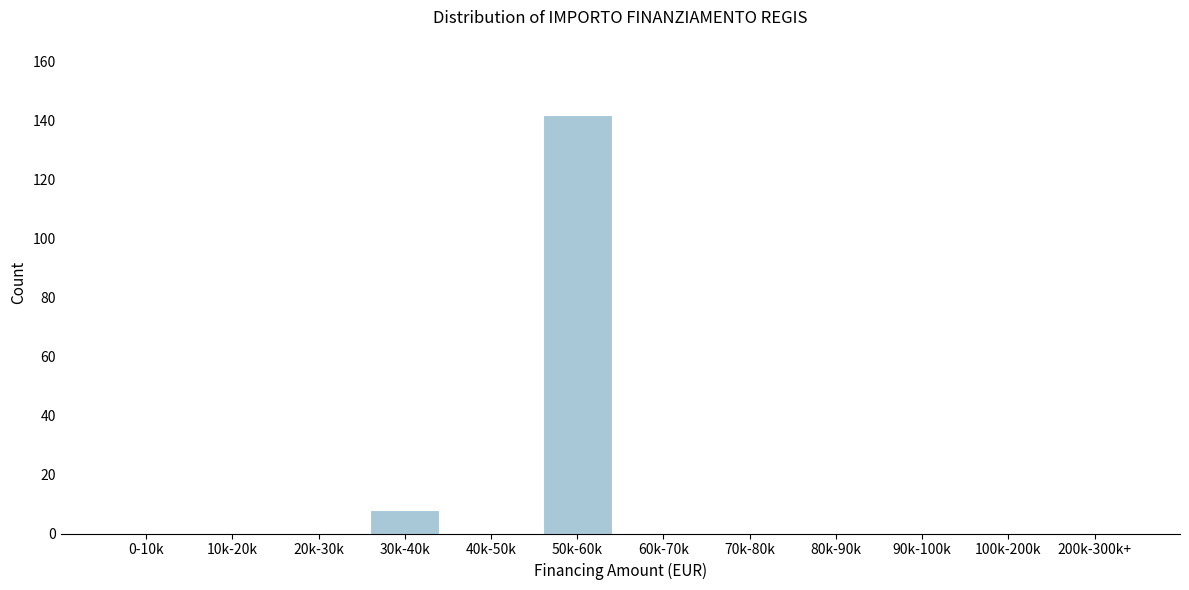

Reading left to right, extract all data points from this chart.

0-10k=0	10k-20k=0	20k-30k=0	30k-40k=8	40k-50k=0	50k-60k=142	60k-70k=0	70k-80k=0	80k-90k=0	90k-100k=0	100k-200k=0	200k-300k+=0